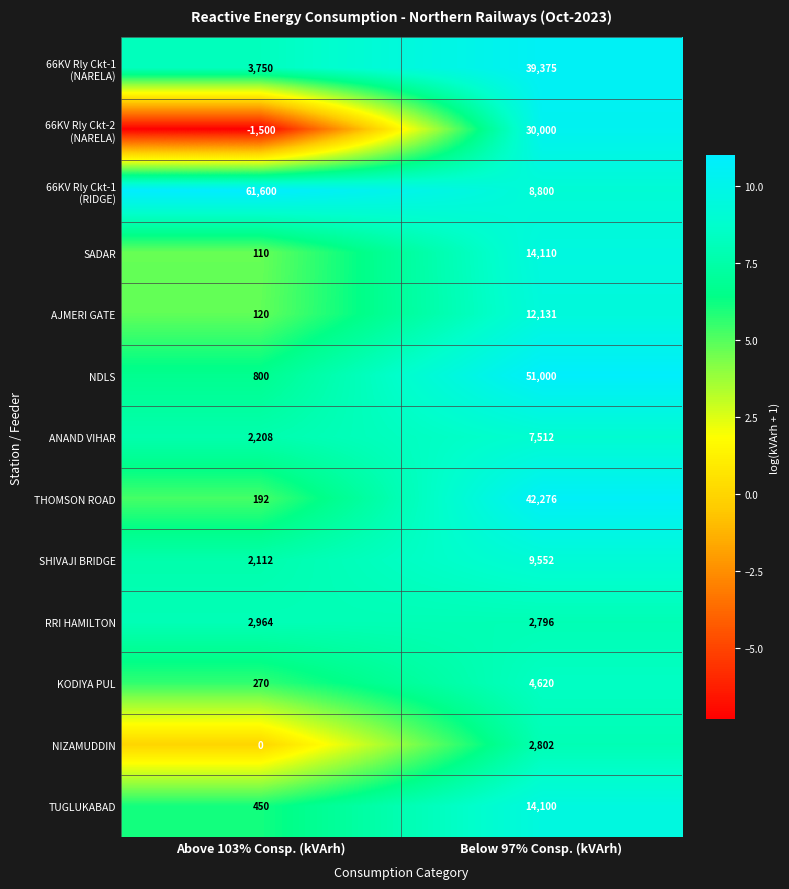

The value of TUGLUKABAD at Below 97% Consp. (kVArh) is 14100. True or false?

True